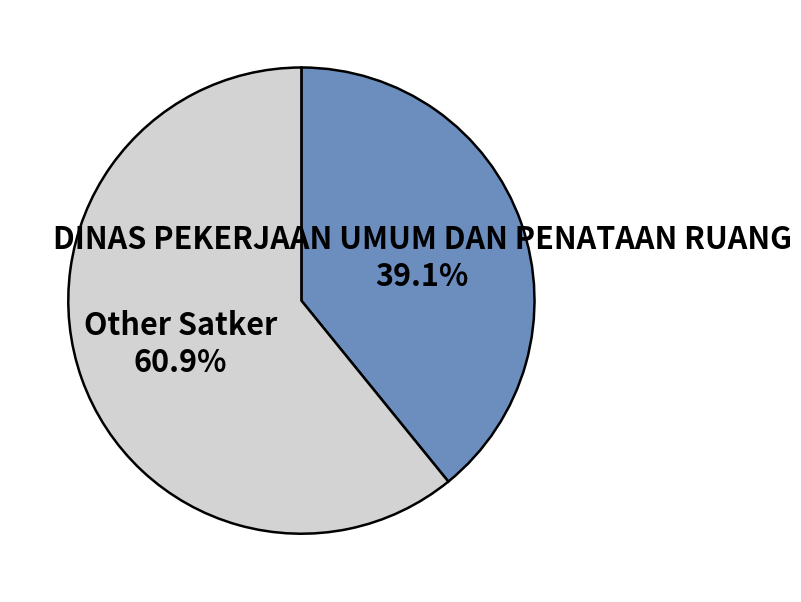

True or false: DINAS PEKERJAAN UMUM DAN PENATAAN RUANG accounts for 14% of the total.

False